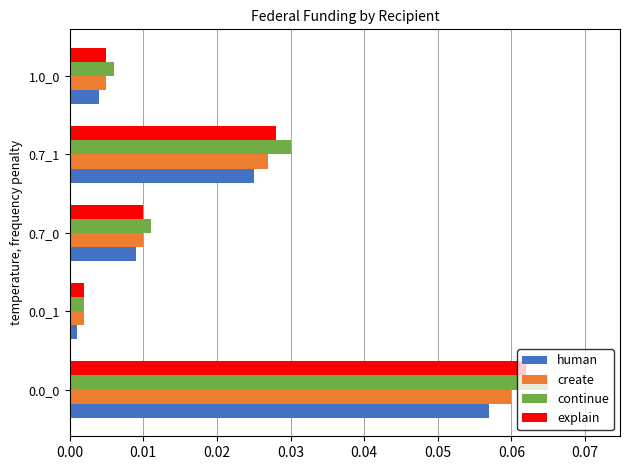

What are all the series names shown in the legend?

human, create, continue, explain